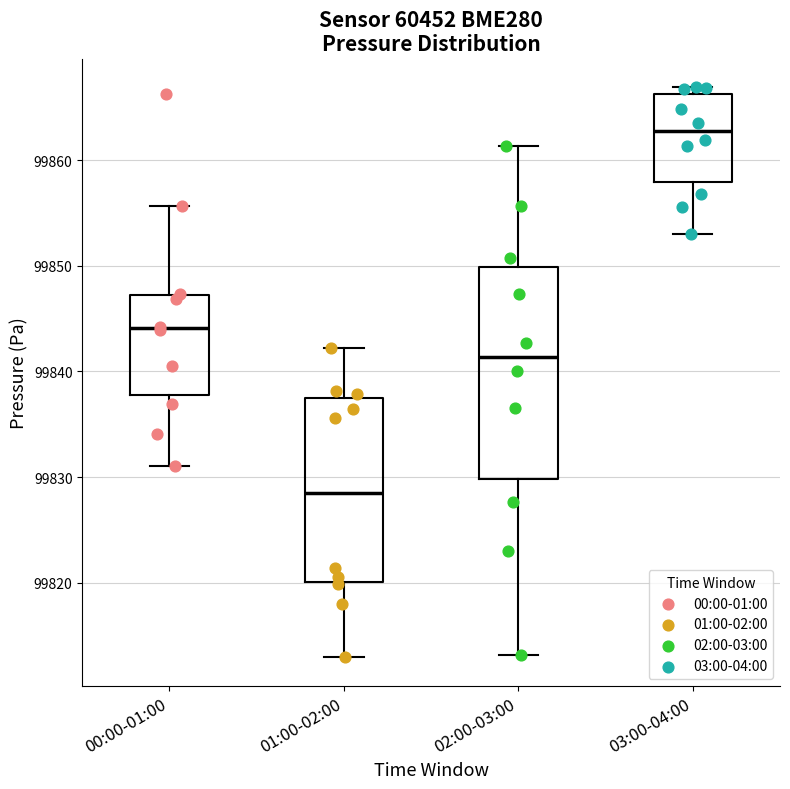

Which box is the tallest, from its lower edge to its upper edge?

02:00-03:00